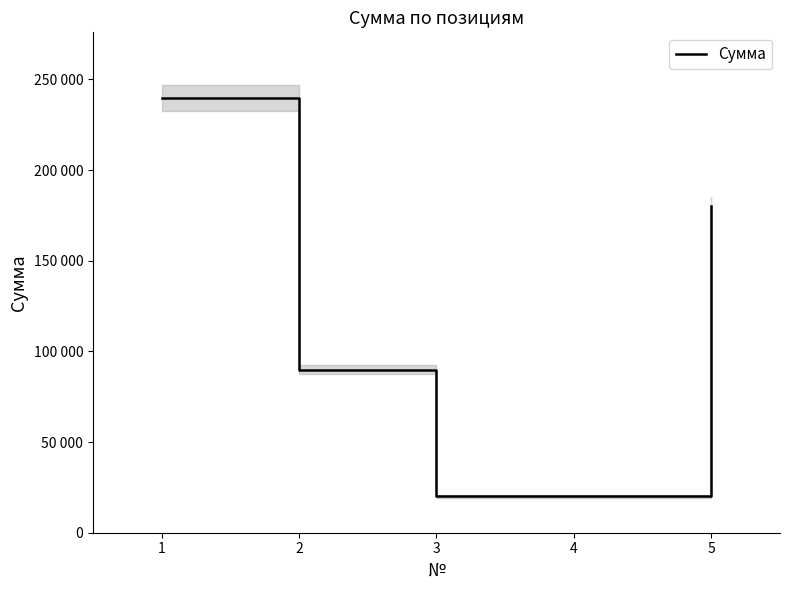

Between 2 and 4, which is larger?

2